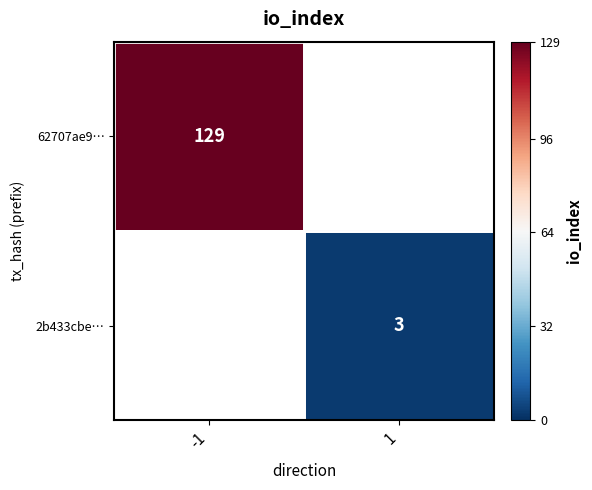

How many categories are shown in the chart?

2